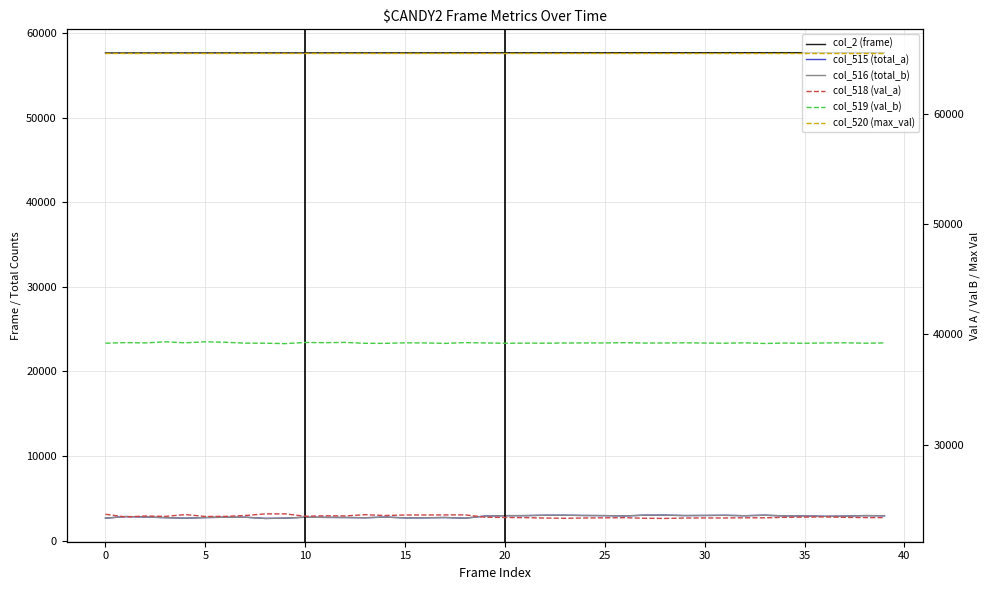

What are all the series names shown in the legend?

col_2 (frame), col_515 (total_a), col_516 (total_b), col_518 (val_a), col_519 (val_b), col_520 (max_val)